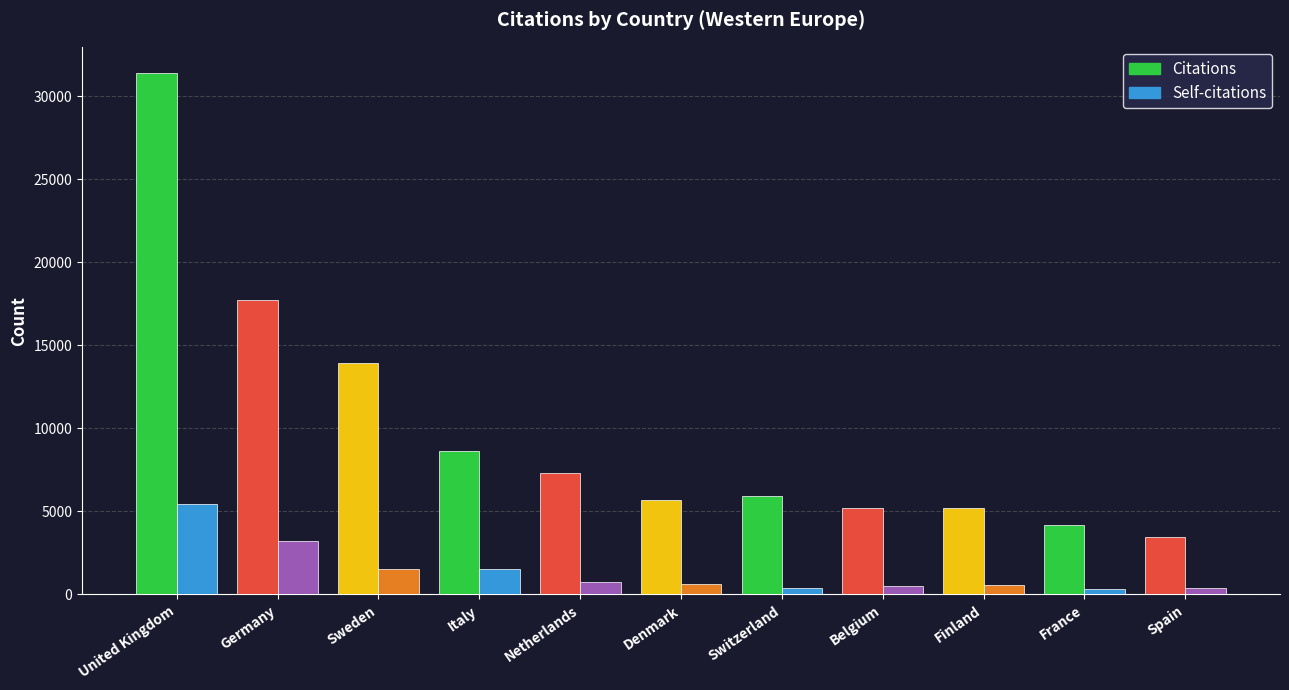

What is the greatest value displayed?

31409